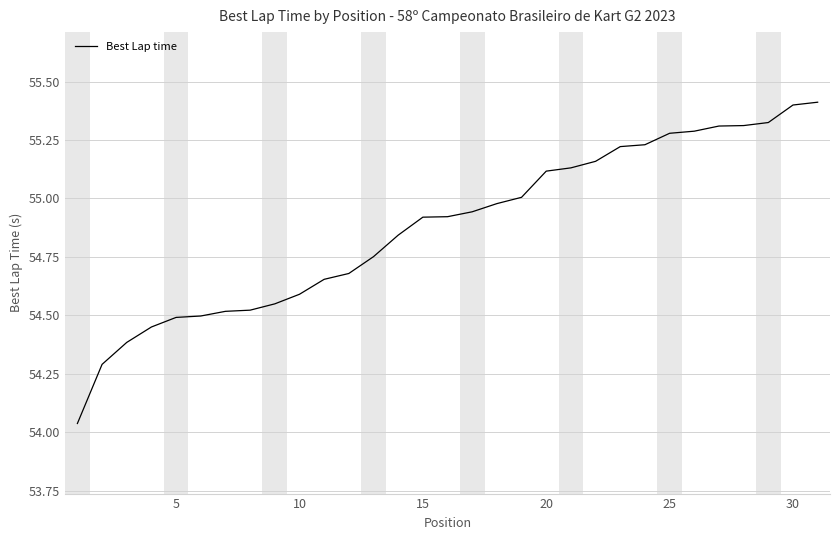

What is the sum of all values?

1701.2